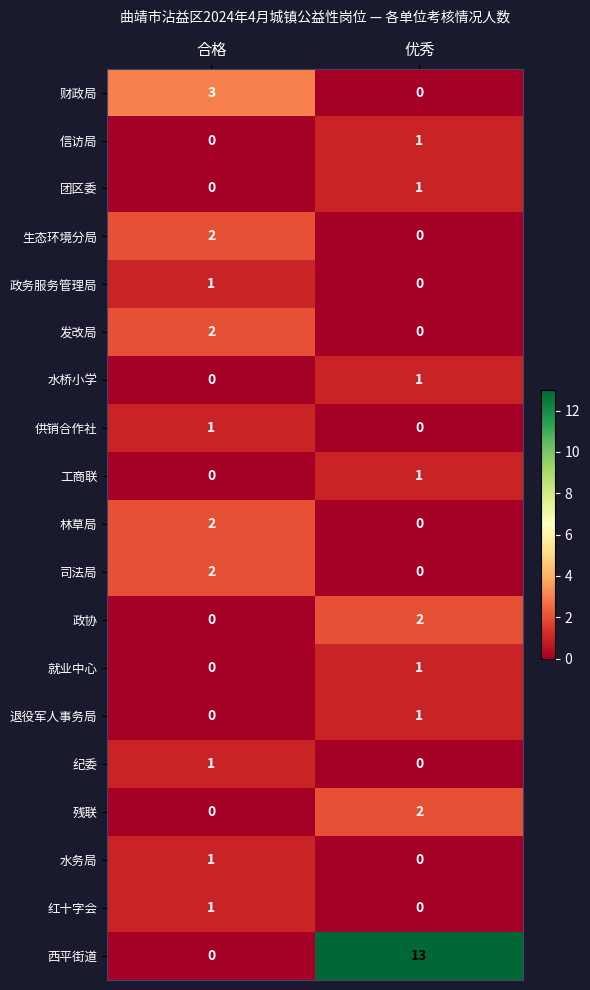

At which category is the sum across all series the highest?

优秀